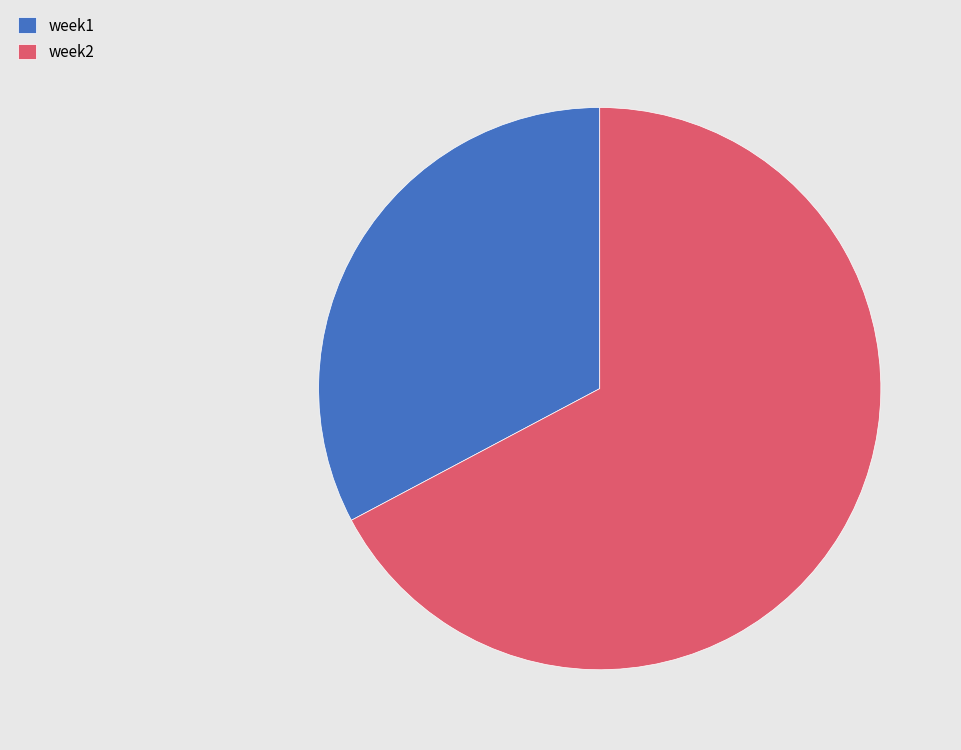

How many slices are in this pie chart?

2